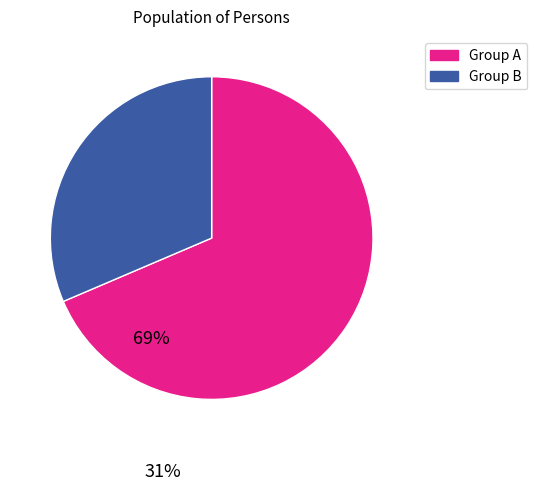

Is there any slice that represents more than half of the pie?

Yes